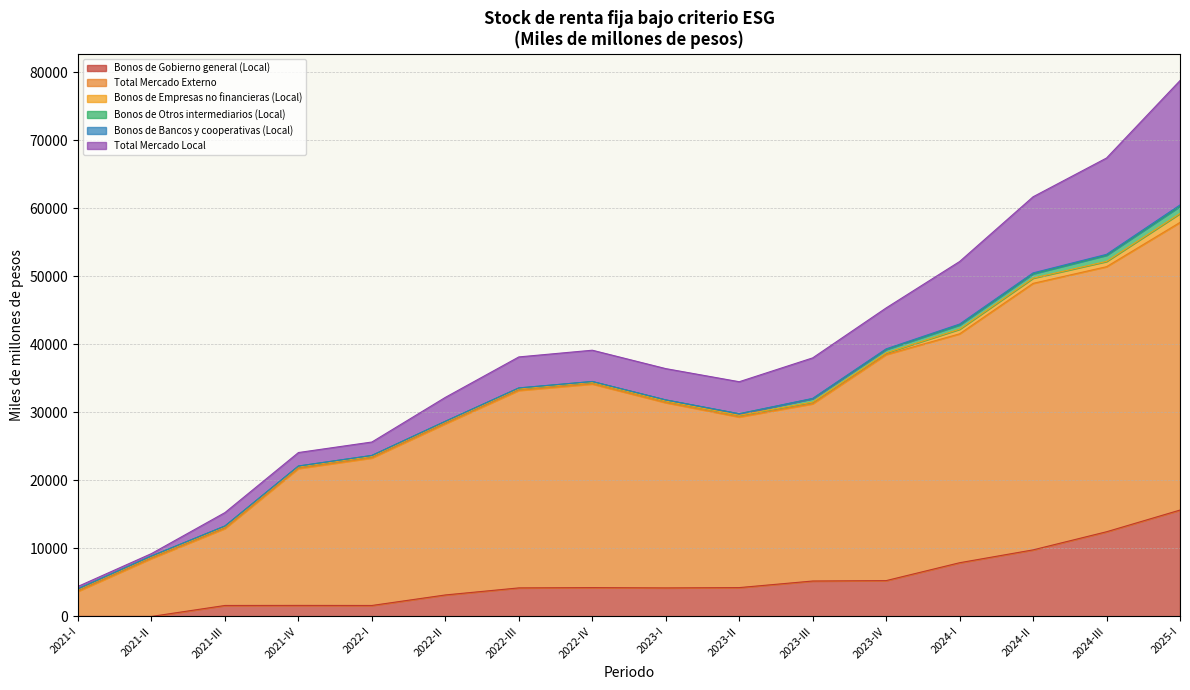

List the series in order of their peak value, highest first.

Total Mercado Externo, Total Mercado Local, Bonos de Gobierno general (Local), Bonos de Empresas no financieras (Local), Bonos de Otros intermediarios (Local), Bonos de Bancos y cooperativas (Local)